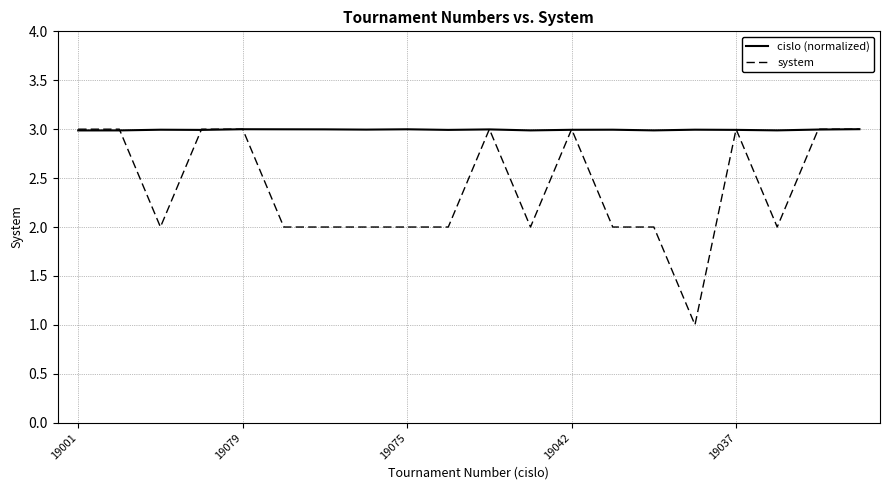

List the series in order of their overall mean, lowest first.

system, cislo (normalized)